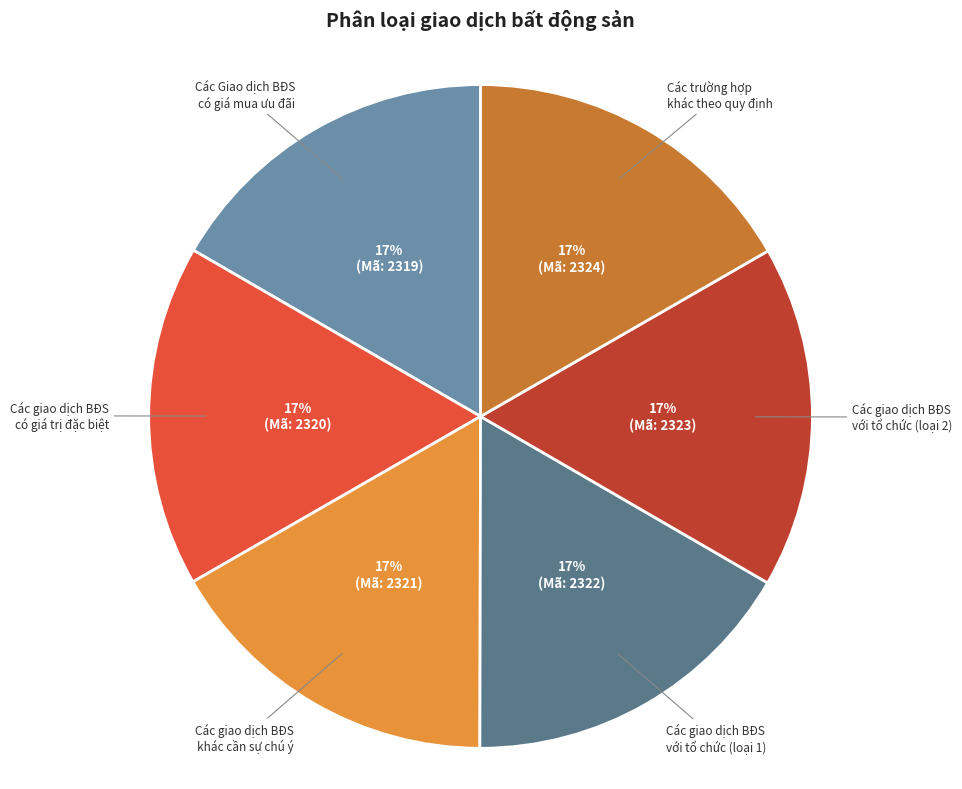

Do Các Giao dịch BĐS có giá mua ưu đãi and Các giao dịch BĐS khác cần sự chú ý together represent more than half of the pie?

No